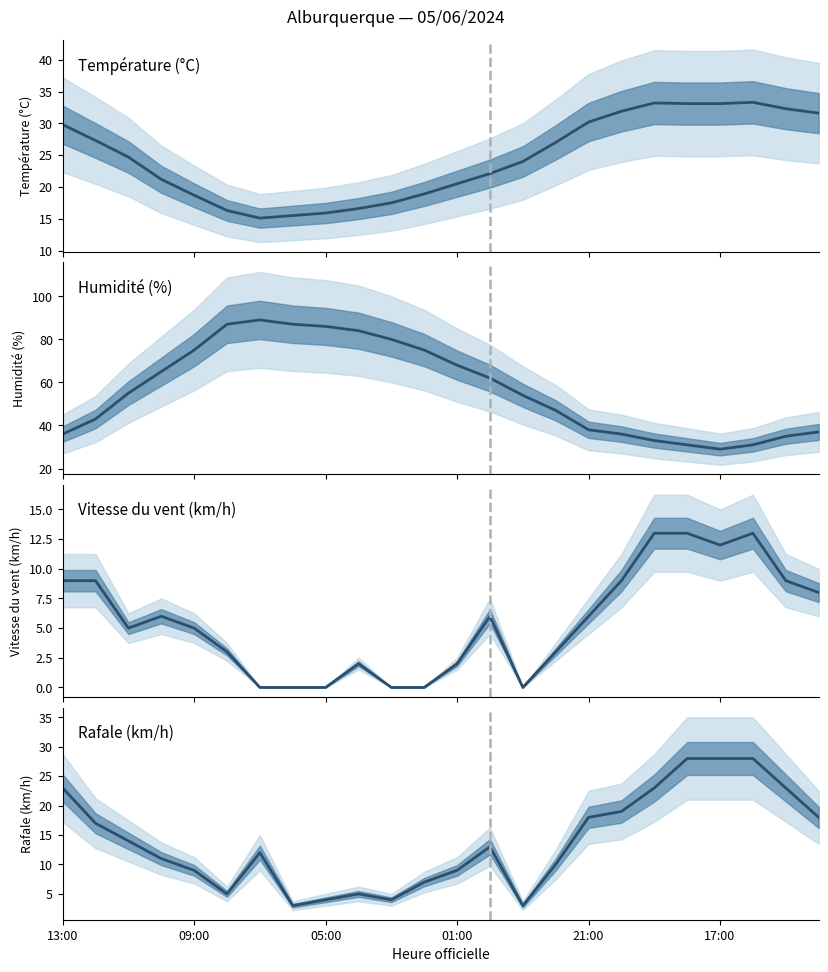

In Température (°C), how many points are lower than both neighbors (excluding endpoints)?

1